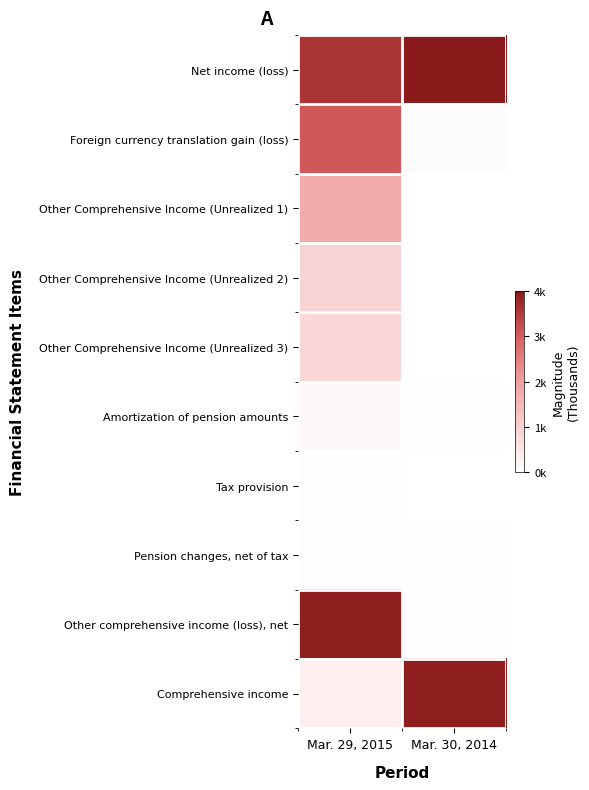

Which series changed the most between Mar. 29, 2015 and Mar. 30, 2014?

Other comprehensive income (loss), net